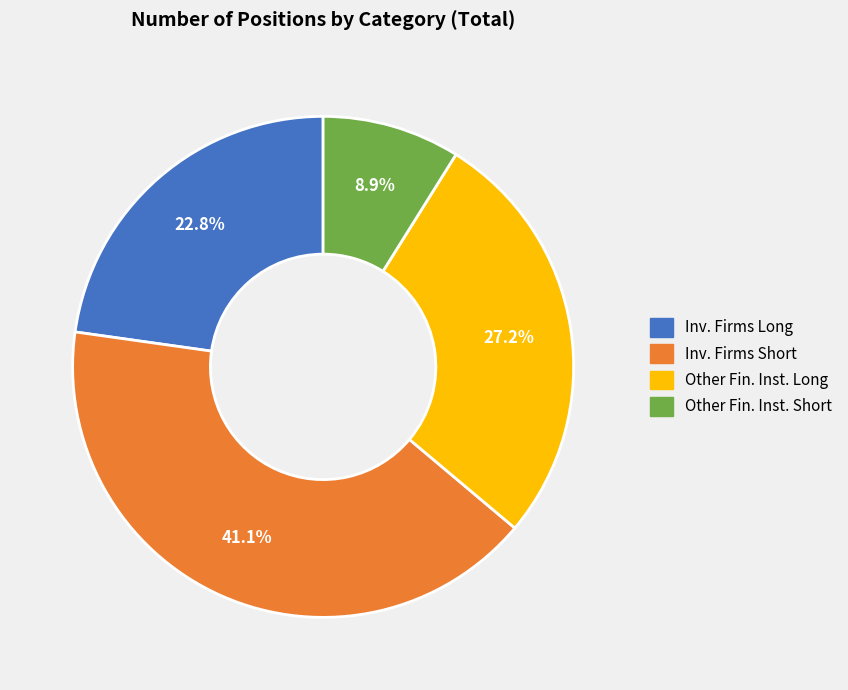

Between Other Fin. Inst. Long and Other Fin. Inst. Short, which is larger?

Other Fin. Inst. Long